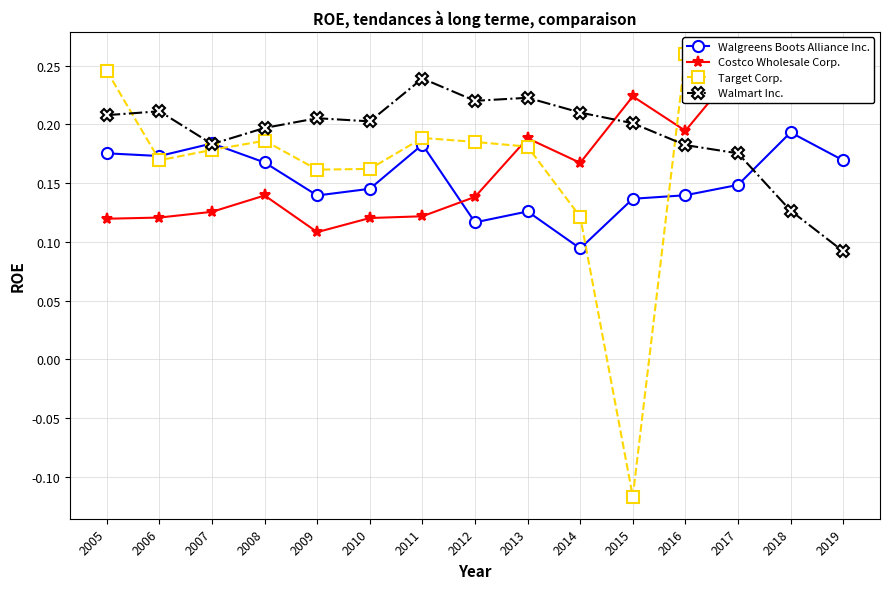

After their last crossing, which series has the higher values: Walgreens Boots Alliance Inc. or Target Corp.?

Target Corp.